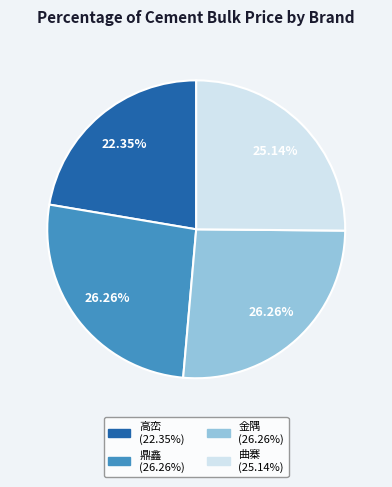

Does 金隅 represent more than half of the total?

No